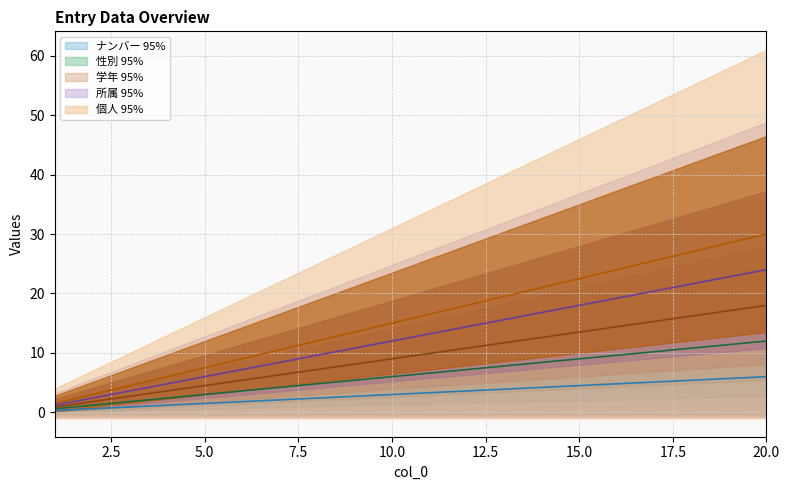

What position from the left is 10.0?

10